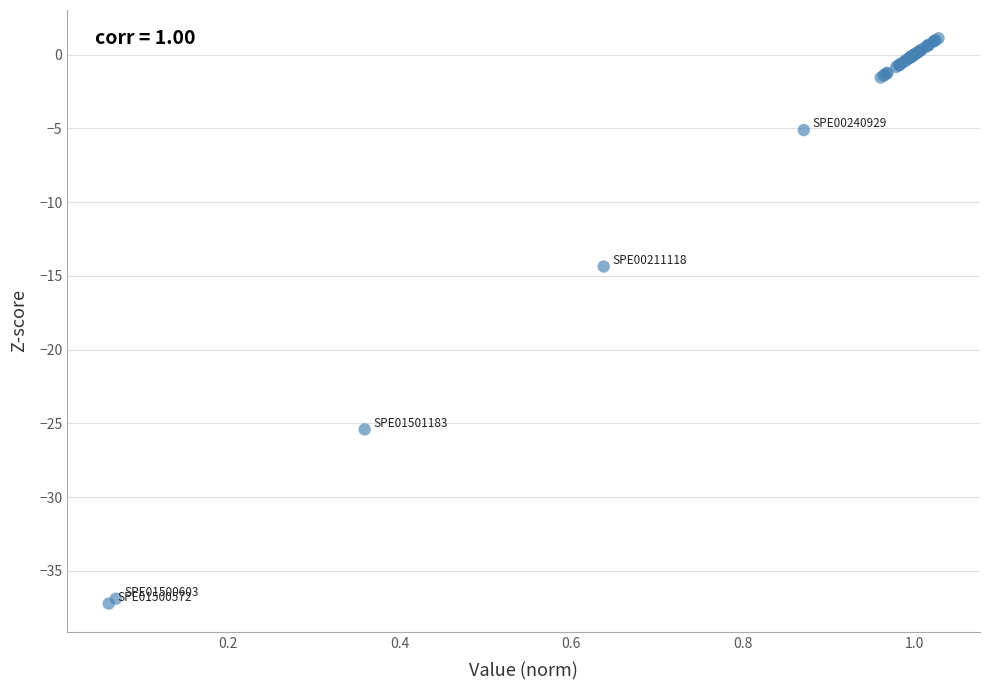

What Y value in the scatter plot is closest to -18?

-14.4